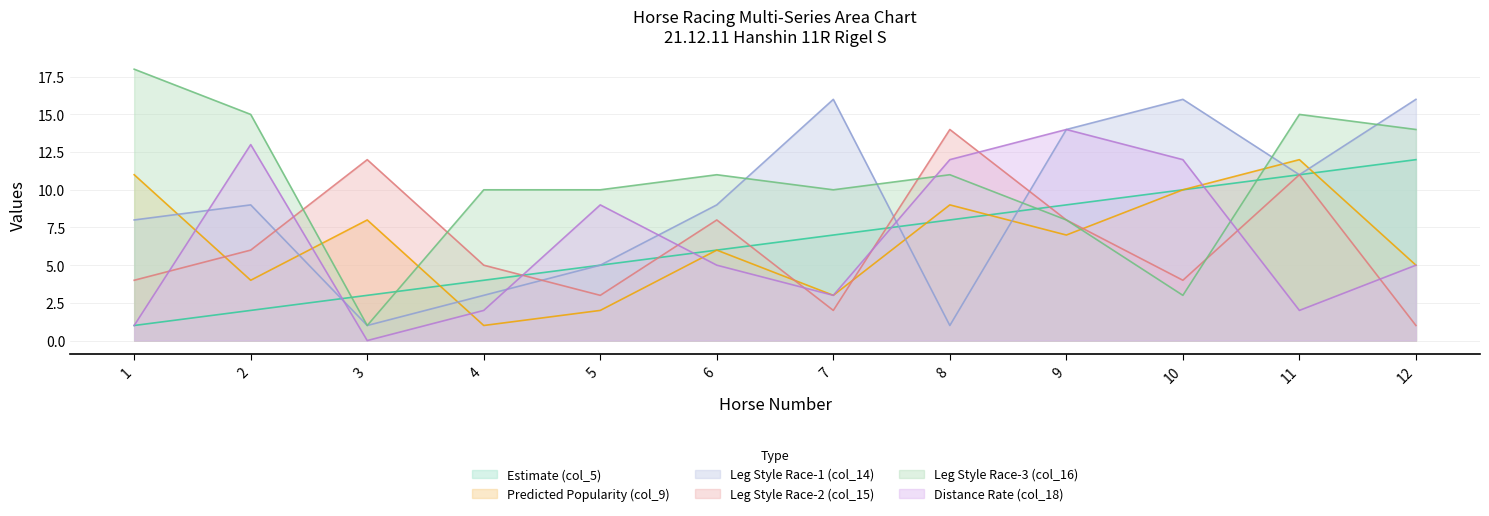

In Distance Rate (col_18), how many points are lower than both neighbors (excluding endpoints)?

3